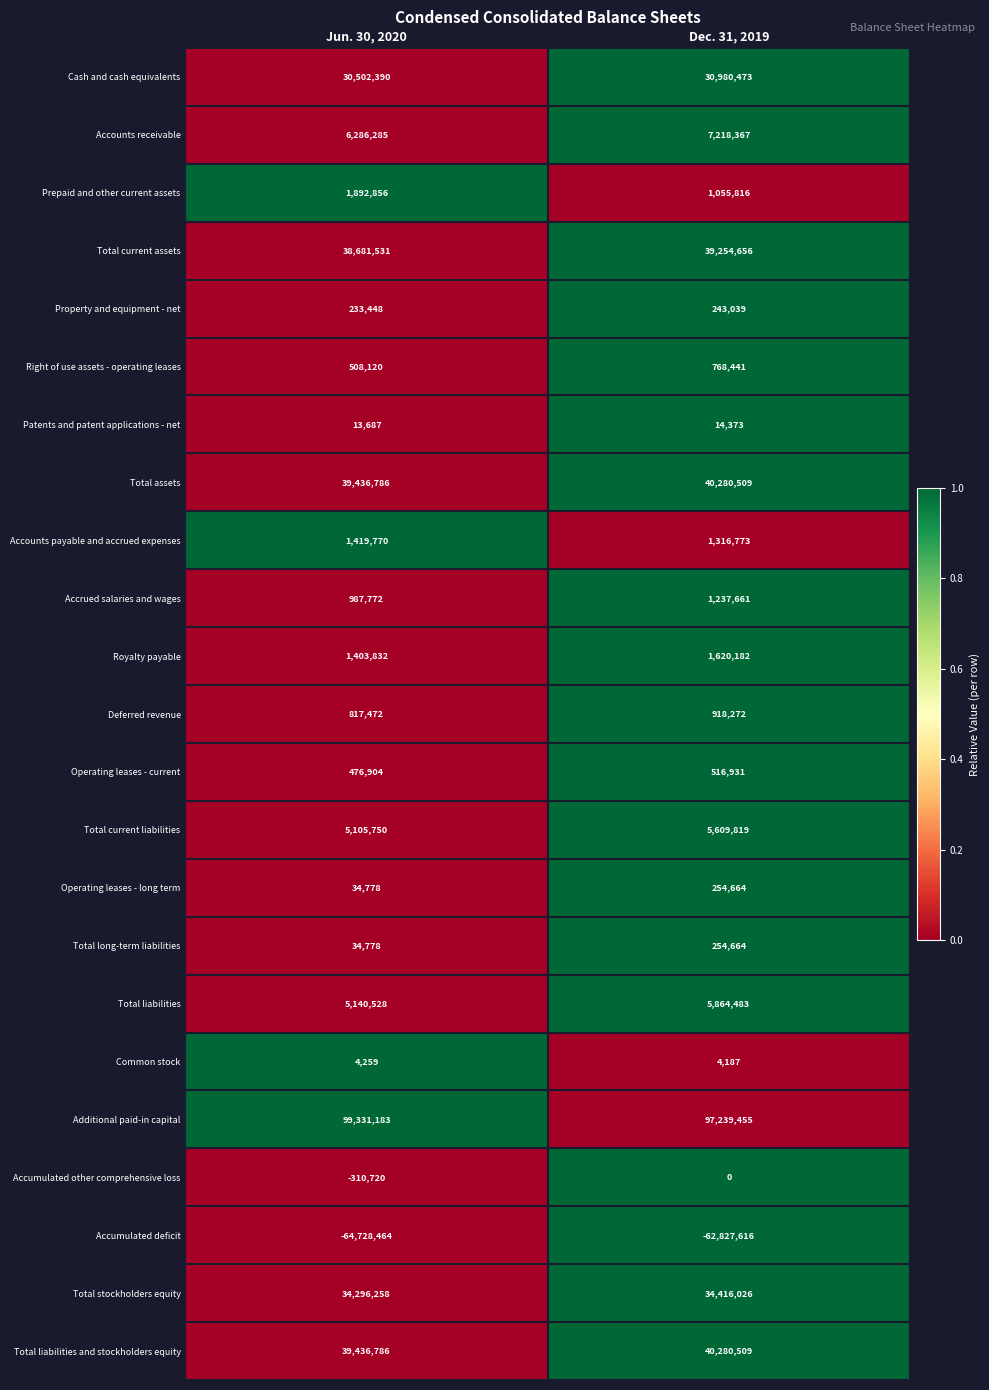

What is the average value of the Total stockholders equity series?

34356142